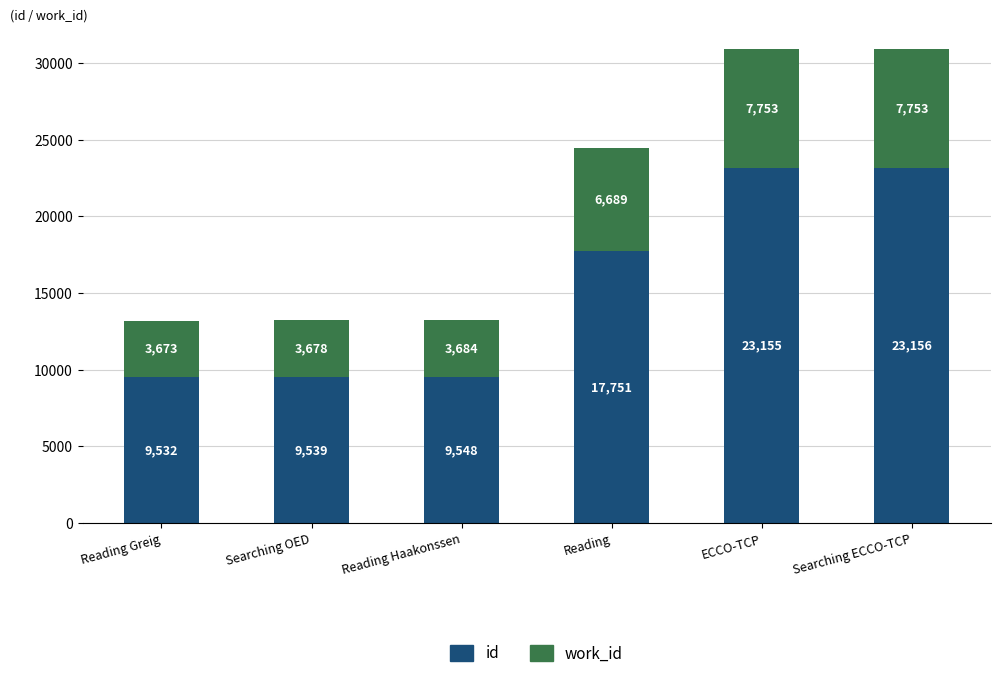

What is the difference between the second highest and minimum values in the id series?

13623